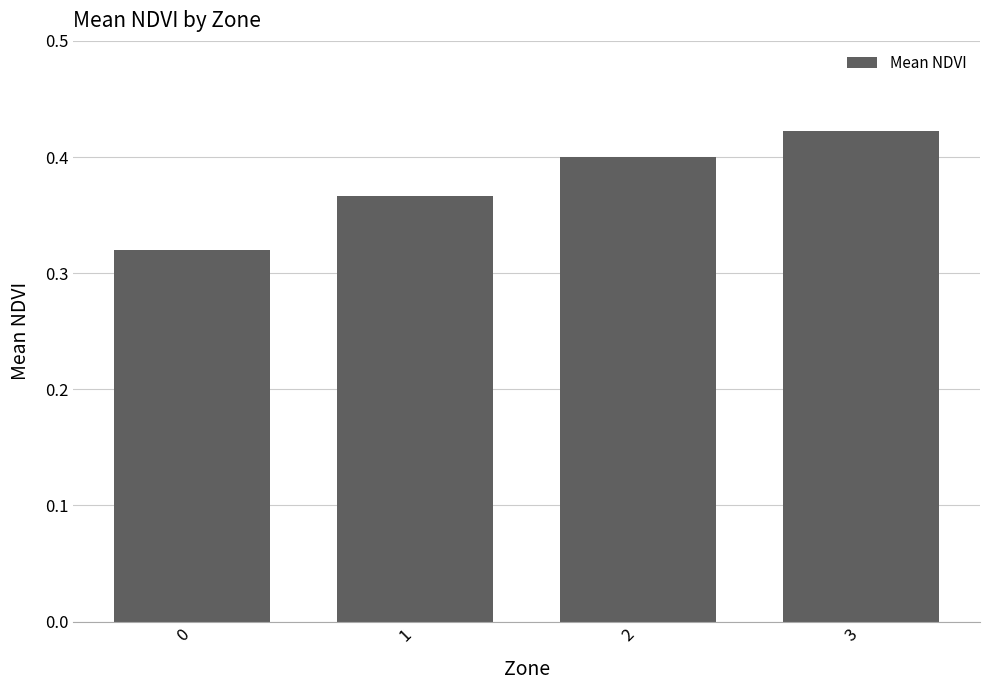

What is the difference between the values at 3 and 1?

0.1